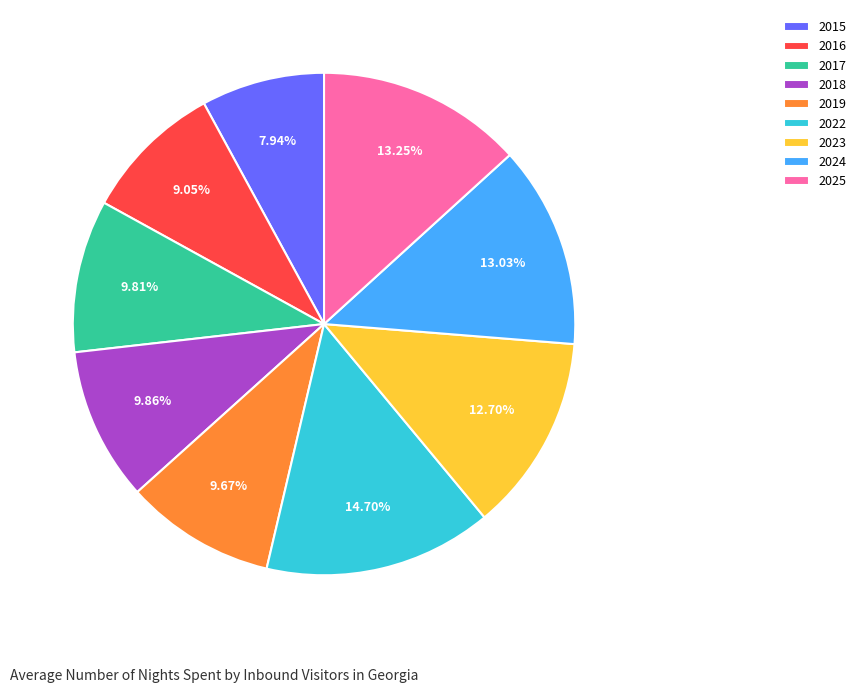

Which category has the smallest portion of the pie?

2015